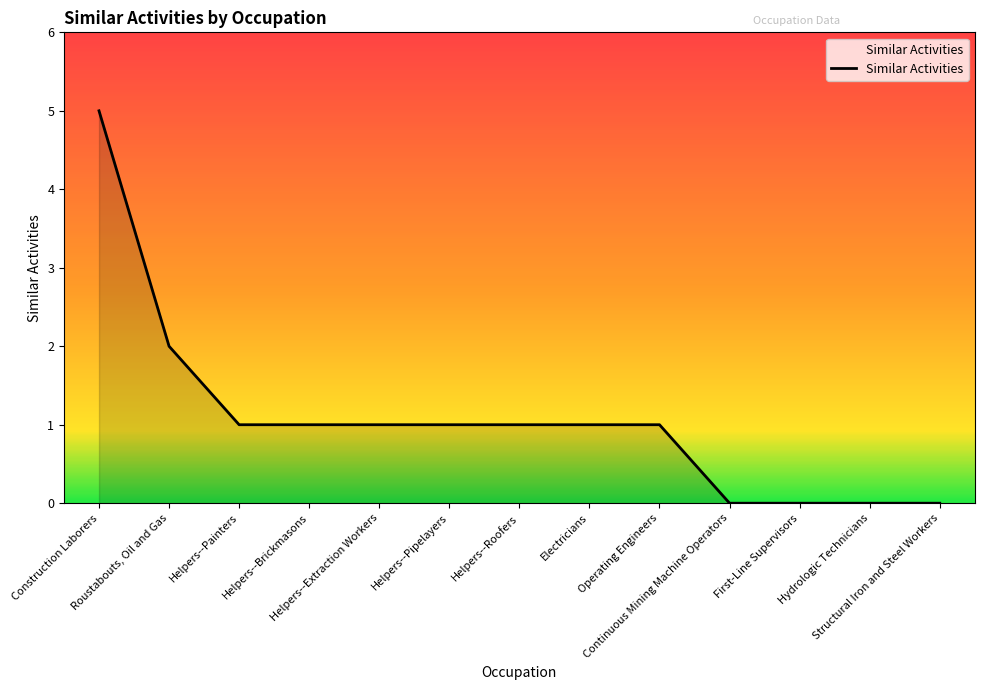

Is it true that the value at Roustabouts, Oil and Gas is 3?

False